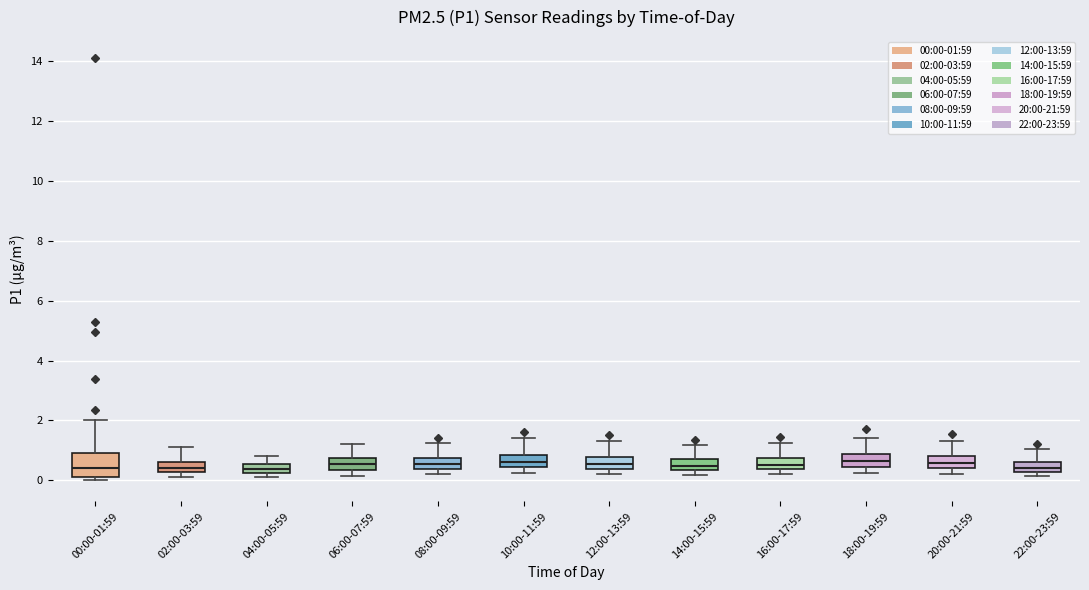

Reading left to right, transcribe this box plot: for each box, give where its median line is, the range the box spans, and where its two whiskers end, as read against the y-axis. The values are not printed on the chart, so give them approximately, as read against the axis.

00:00-01:59: median 0.4, box 0.2 to 1.0, whiskers 0.0 to 2.0
02:00-03:59: median 0.4, box 0.2 to 0.6, whiskers 0.2 (below the box's lower edge) to 1.2
04:00-05:59: median 0.4, box 0.2 to 0.6, whiskers 0.2 (just below the box's lower edge) to 0.8
06:00-07:59: median 0.6, box 0.4 to 0.8, whiskers 0.2 to 1.2
08:00-09:59: median 0.6, box 0.4 to 0.8, whiskers 0.2 to 1.2
10:00-11:59: median 0.6, box 0.4 to 0.8, whiskers 0.2 to 1.4
12:00-13:59: median 0.6, box 0.4 to 0.8, whiskers 0.2 to 1.4
14:00-15:59: median 0.4 (inside the box), box 0.4 to 0.8, whiskers 0.2 to 1.2
16:00-17:59: median 0.6, box 0.4 to 0.8, whiskers 0.2 to 1.2
18:00-19:59: median 0.6, box 0.4 to 0.8, whiskers 0.2 to 1.4
20:00-21:59: median 0.6, box 0.4 to 0.8, whiskers 0.2 to 1.4
22:00-23:59: median 0.4, box 0.2 to 0.6, whiskers 0.2 (just below the box's lower edge) to 1.0